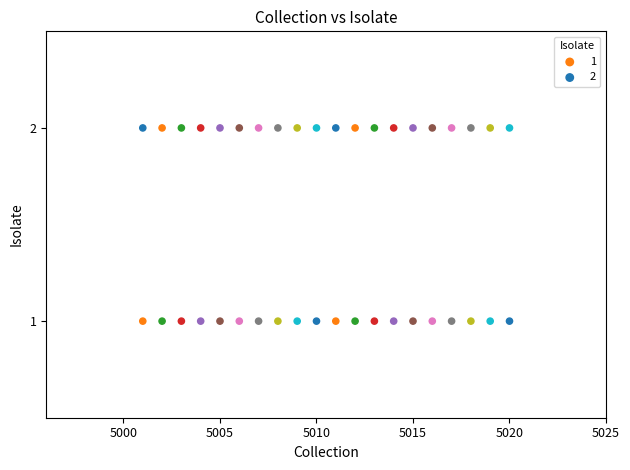

Which series reaches the minimum Y coordinate?

1